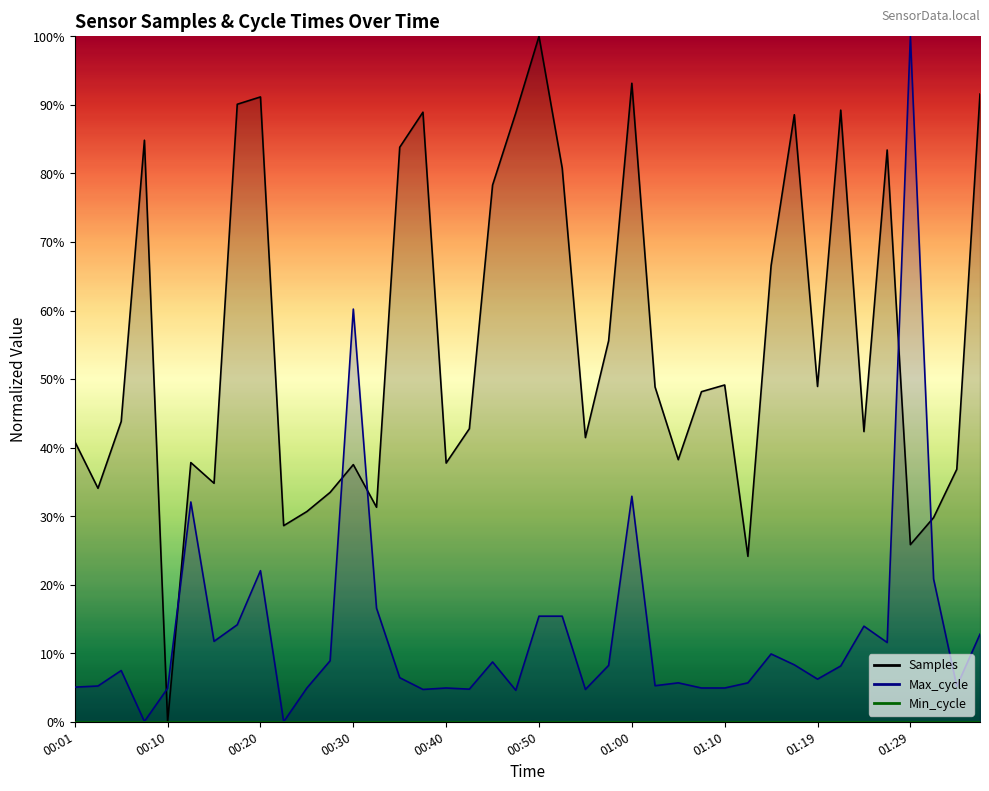

How many values in the Samples series exceed 48?

20